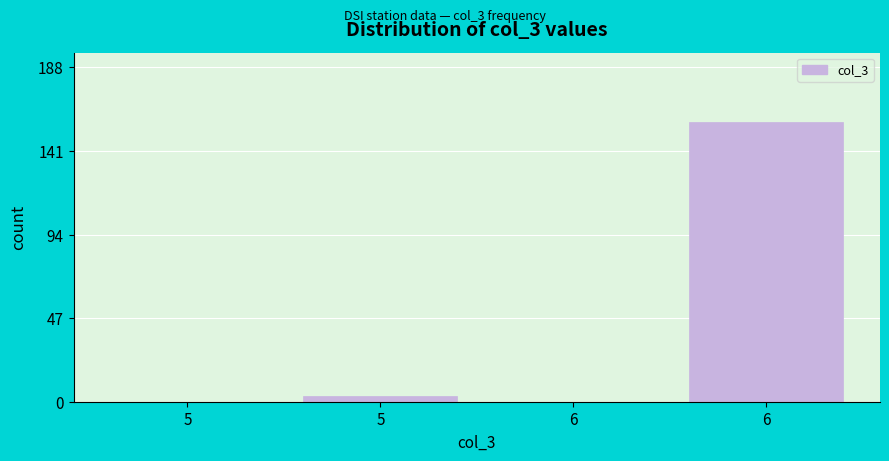

Are the bars horizontal?

No